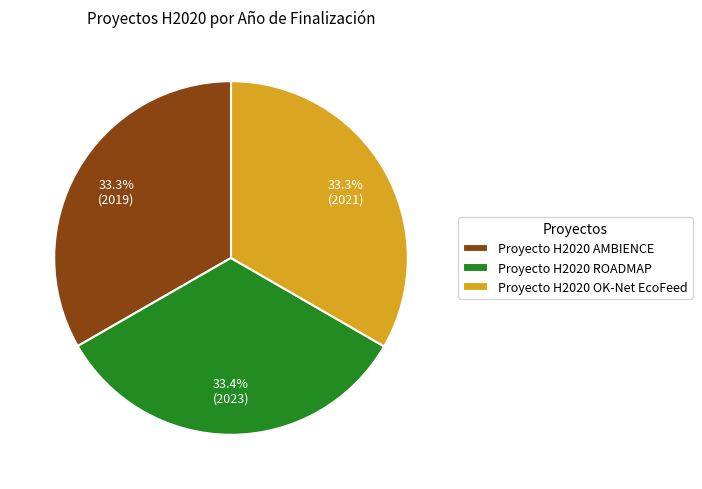

Is there a majority slice in this chart?

No